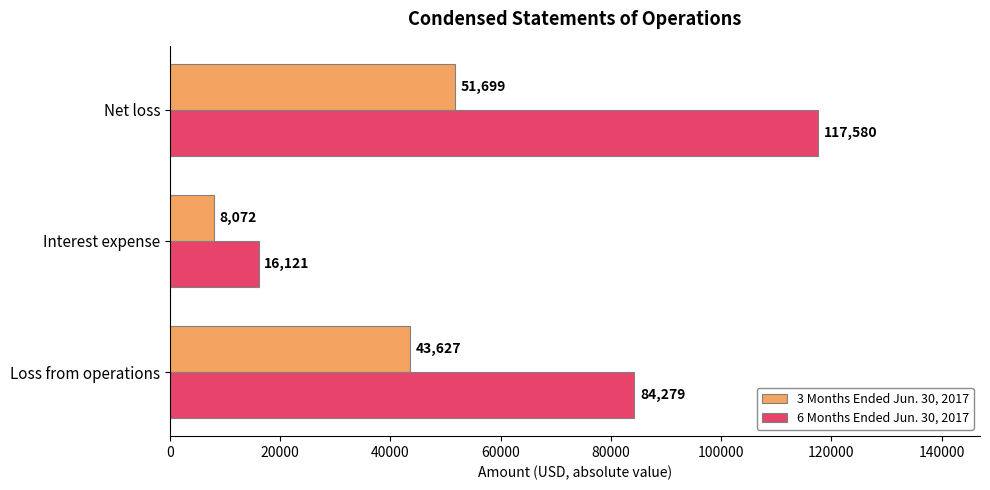

How many distinct data groups are displayed?

2